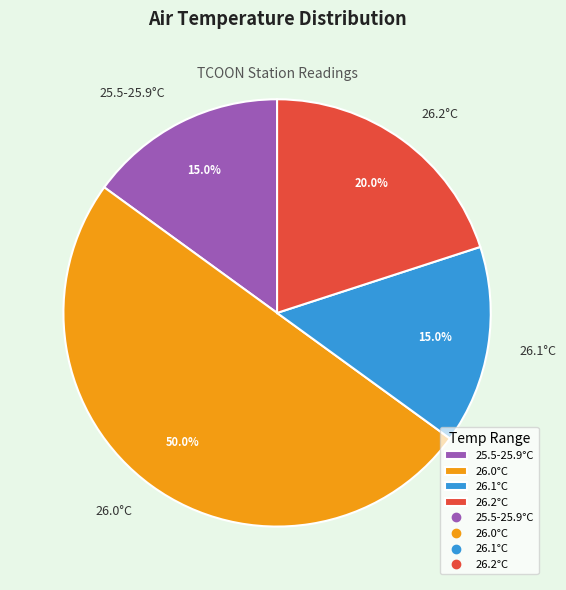

How many slices are in this pie chart?

4